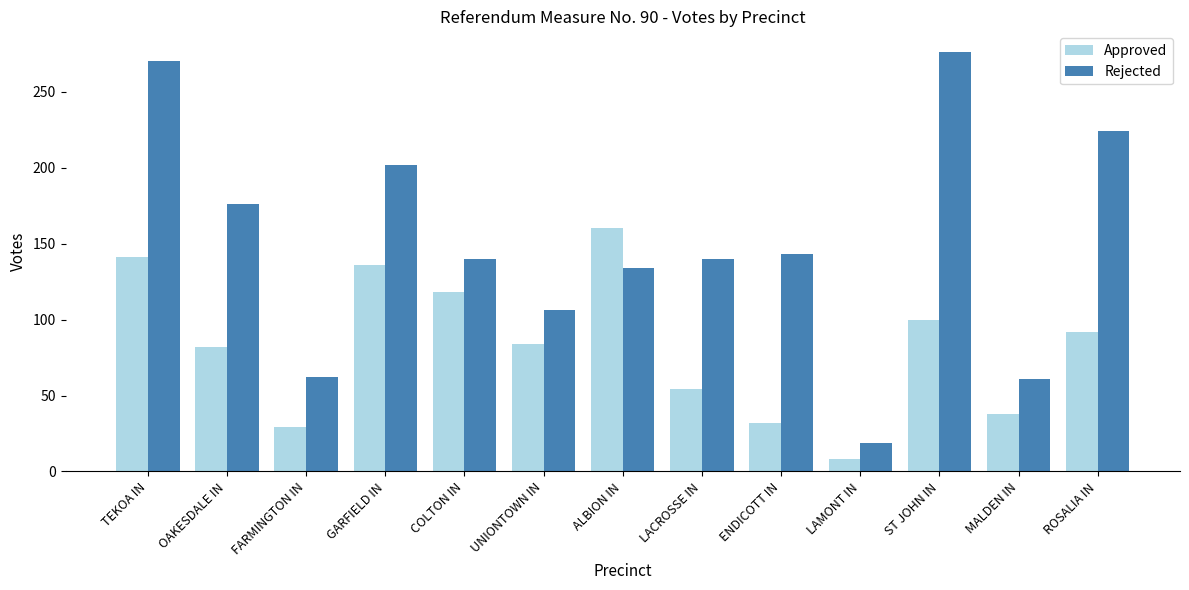

Rank the series by their average value, from highest to lowest.

Rejected, Approved